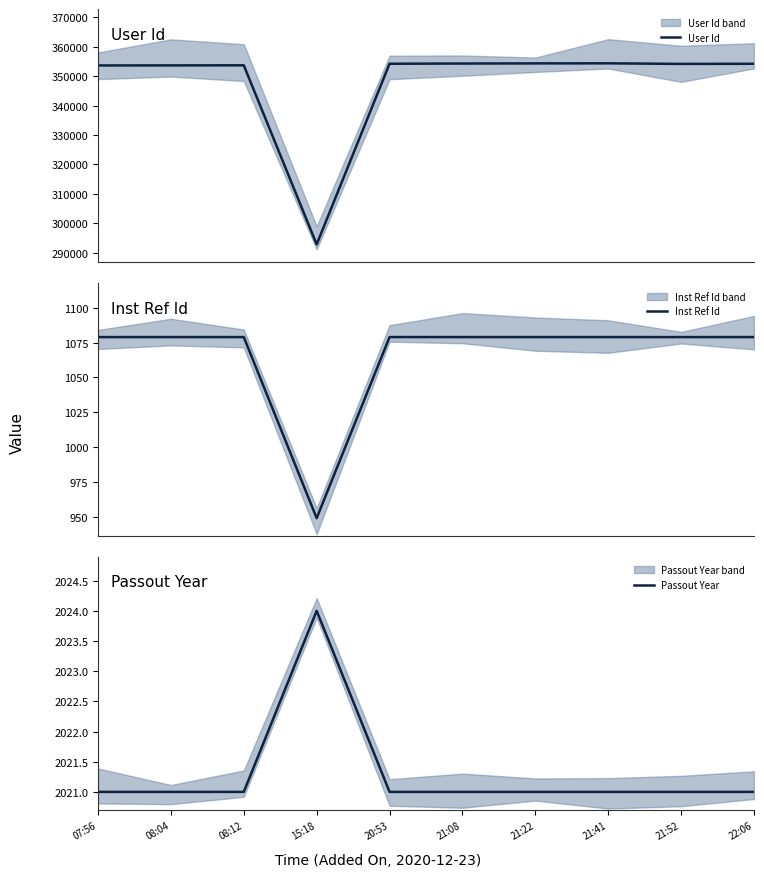

What is the highest value of the Inst Ref Id series?

1079